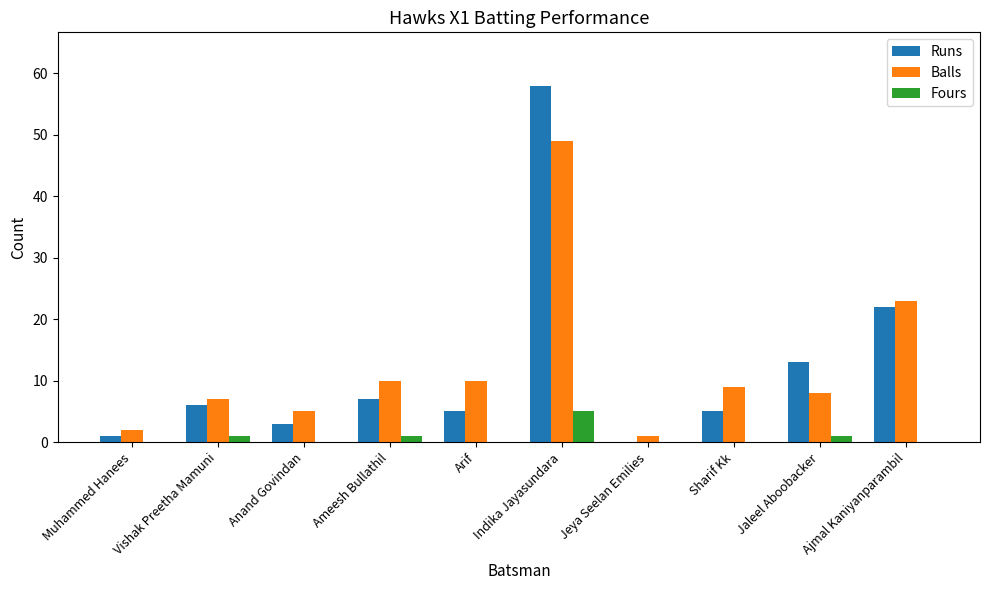

True or false: Runs has a value of 4 at Jaleel Aboobacker.

False